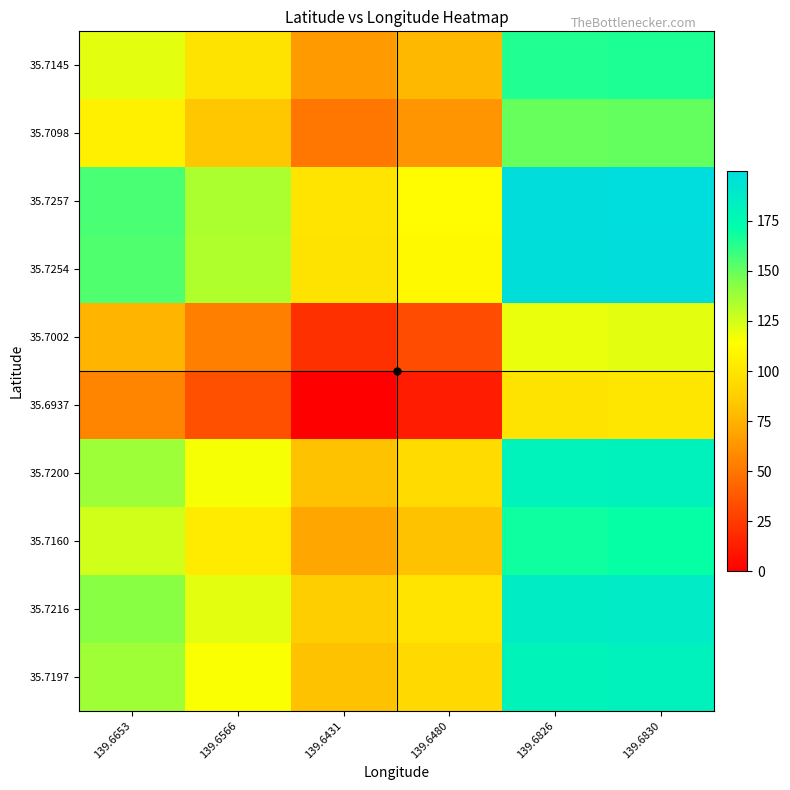

Which has a higher value, 139.6653 or 139.6830?

139.6830